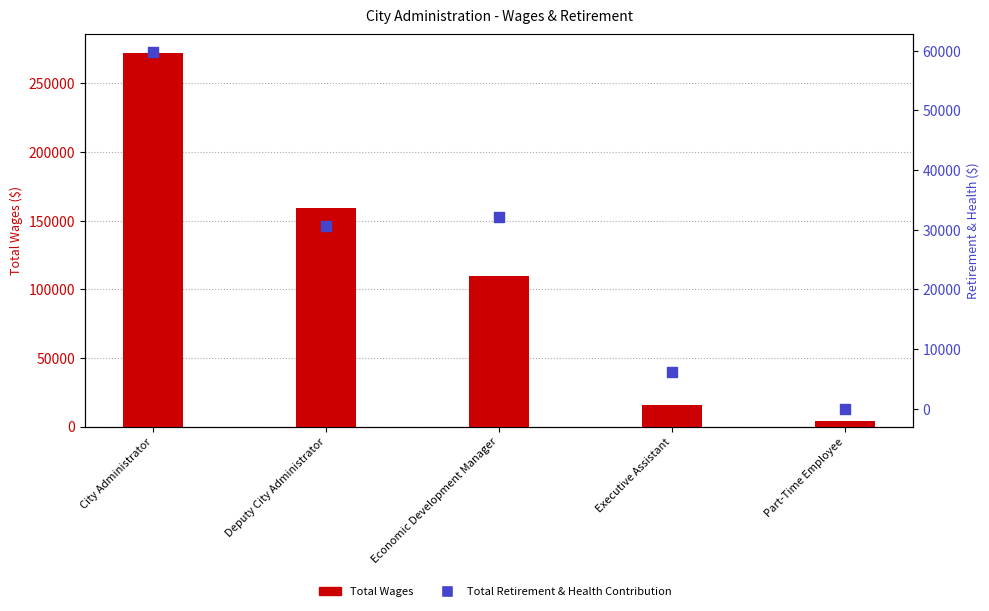

Which series reaches the minimum Y coordinate?

Total Retirement & Health Contribution